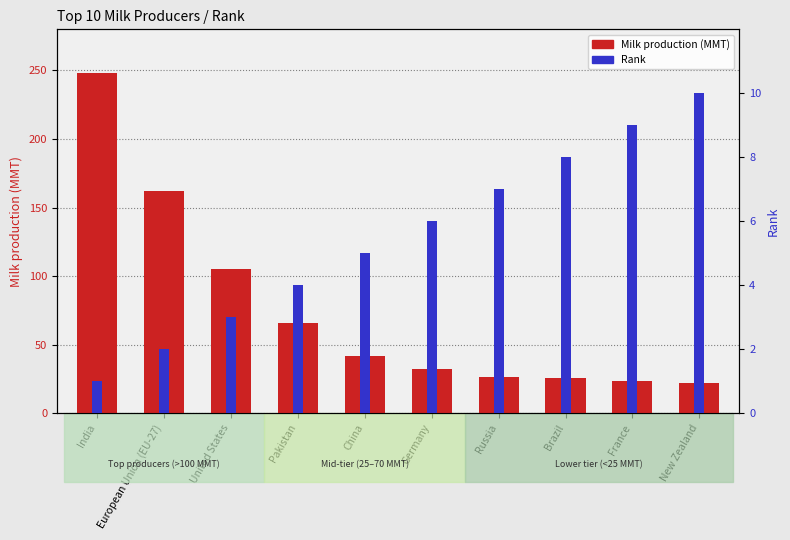

Reading right to left, extract all data points from this chart.

Milk production (MMT): New Zealand=21.9	France=23.5	Brazil=25.5	Russia=26.3	Germany=32.4	China=41.5	Pakistan=66.0	United States=105.0	European Union (EU-27)=161.8	India=247.9
Rank: New Zealand=10.0	France=9.0	Brazil=8.0	Russia=7.0	Germany=6.0	China=5.0	Pakistan=4.0	United States=3.0	European Union (EU-27)=2.0	India=1.0